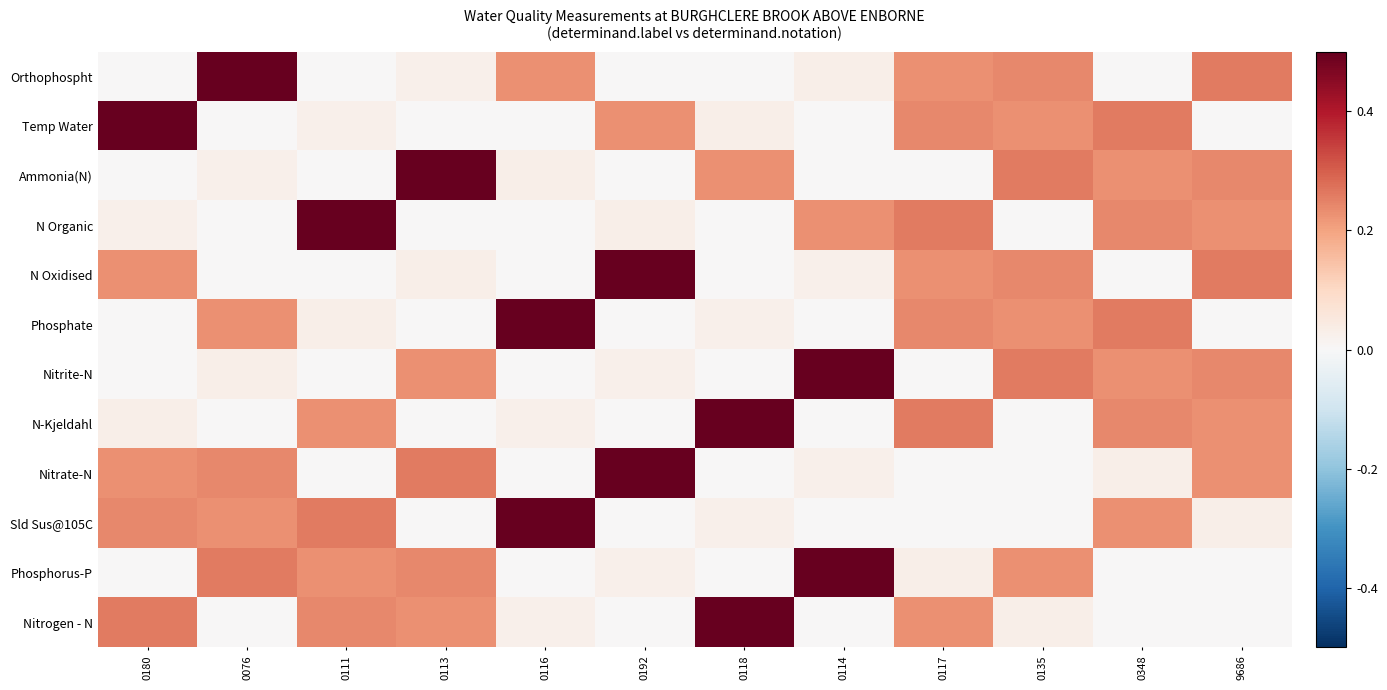

Reading left to right, what are all the values shown in this chart?

Orthophospht: 0180=0.0	0076=0.5	0111=0.0	0113=0.0	0116=0.2	0192=0.0	0118=0.0	0114=0.0	0117=0.2	0135=0.2	0348=0.0	9686=0.3
Temp Water: 0180=0.5	0076=0.0	0111=0.0	0113=0.0	0116=0.0	0192=0.2	0118=0.0	0114=0.0	0117=0.2	0135=0.2	0348=0.3	9686=0.0
Ammonia(N): 0180=0.0	0076=0.0	0111=0.0	0113=0.5	0116=0.0	0192=0.0	0118=0.2	0114=0.0	0117=0.0	0135=0.3	0348=0.2	9686=0.2
N Organic: 0180=0.0	0076=0.0	0111=0.5	0113=0.0	0116=0.0	0192=0.0	0118=0.0	0114=0.2	0117=0.3	0135=0.0	0348=0.2	9686=0.2
N Oxidised: 0180=0.2	0076=0.0	0111=0.0	0113=0.0	0116=0.0	0192=0.5	0118=0.0	0114=0.0	0117=0.2	0135=0.2	0348=0.0	9686=0.3
Phosphate: 0180=0.0	0076=0.2	0111=0.0	0113=0.0	0116=0.5	0192=0.0	0118=0.0	0114=0.0	0117=0.2	0135=0.2	0348=0.3	9686=0.0
Nitrite-N: 0180=0.0	0076=0.0	0111=0.0	0113=0.2	0116=0.0	0192=0.0	0118=0.0	0114=0.5	0117=0.0	0135=0.3	0348=0.2	9686=0.2
N-Kjeldahl: 0180=0.0	0076=0.0	0111=0.2	0113=0.0	0116=0.0	0192=0.0	0118=0.5	0114=0.0	0117=0.3	0135=0.0	0348=0.2	9686=0.2
Nitrate-N: 0180=0.2	0076=0.2	0111=0.0	0113=0.3	0116=0.0	0192=0.5	0118=0.0	0114=0.0	0117=0.0	0135=0.0	0348=0.0	9686=0.2
Sld Sus@105C: 0180=0.2	0076=0.2	0111=0.3	0113=0.0	0116=0.5	0192=0.0	0118=0.0	0114=0.0	0117=0.0	0135=0.0	0348=0.2	9686=0.0
Phosphorus-P: 0180=0.0	0076=0.3	0111=0.2	0113=0.2	0116=0.0	0192=0.0	0118=0.0	0114=0.5	0117=0.0	0135=0.2	0348=0.0	9686=0.0
Nitrogen - N: 0180=0.3	0076=0.0	0111=0.2	0113=0.2	0116=0.0	0192=0.0	0118=0.5	0114=0.0	0117=0.2	0135=0.0	0348=0.0	9686=0.0